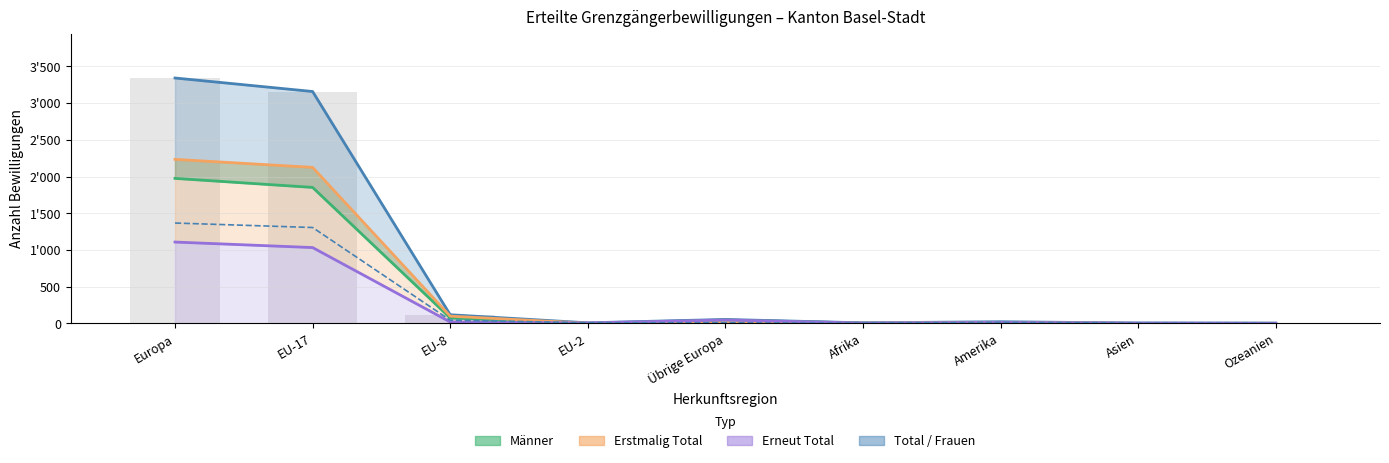

How many data points in Frauen are less than 8?

3